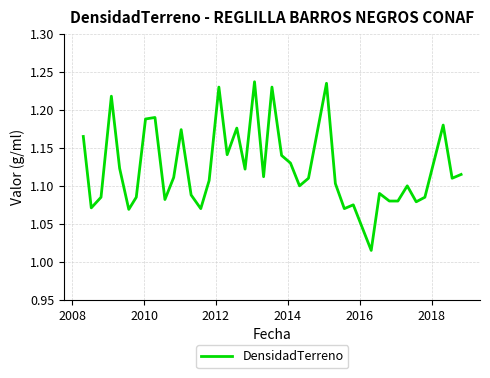

Does the chart have visible grid lines?

Yes